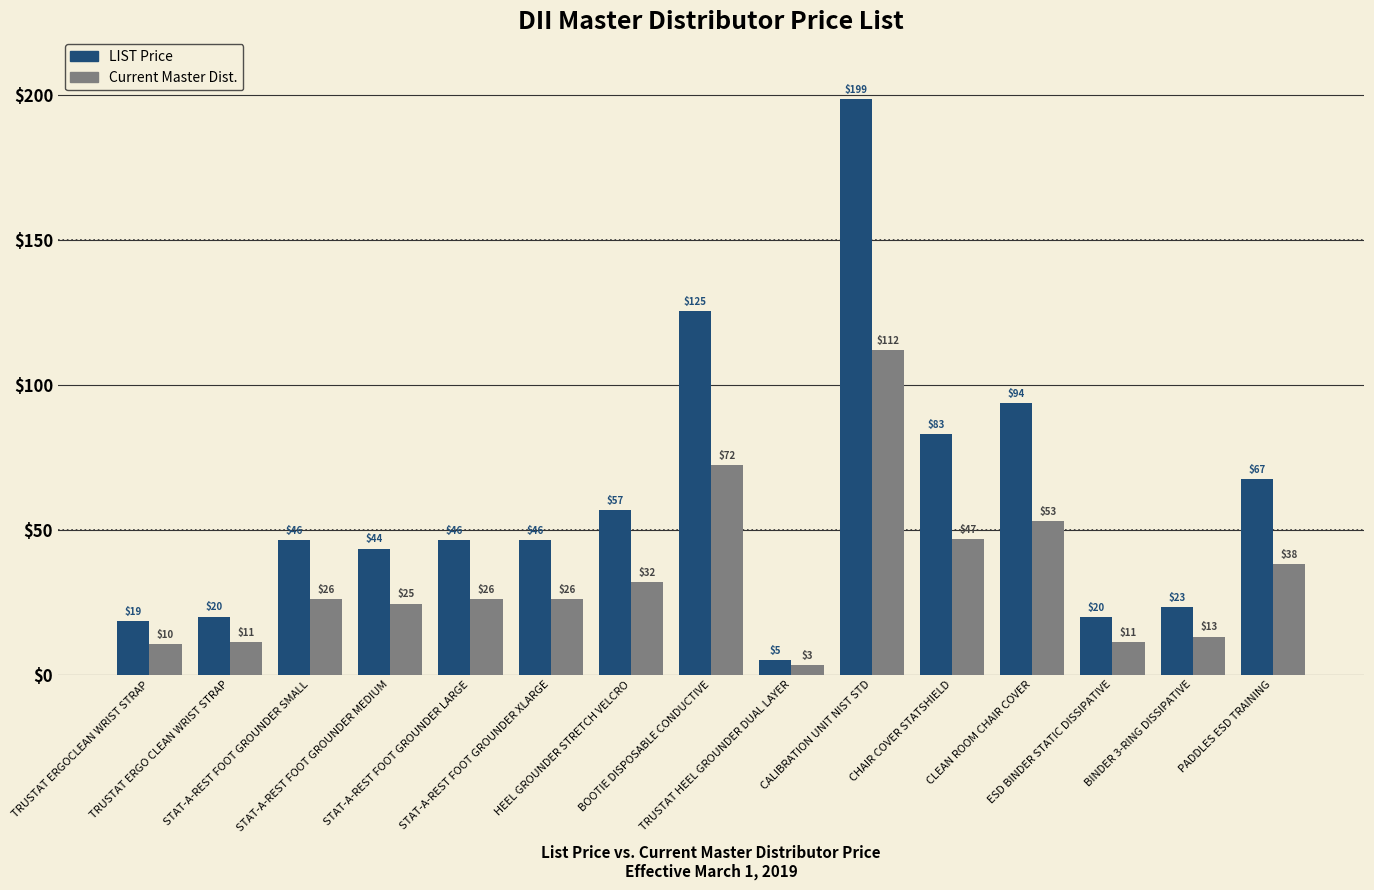

How many groups of bars are there?

15